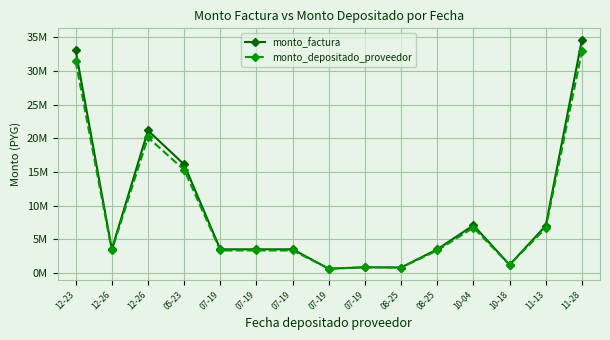

The monto_factura series shows 10252092 at 11-13. True or false?

False